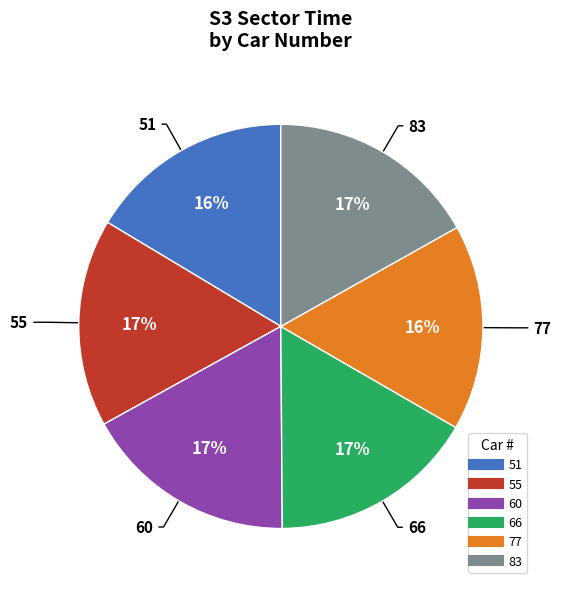

To the nearest percent, what is the average slice percentage?

17%